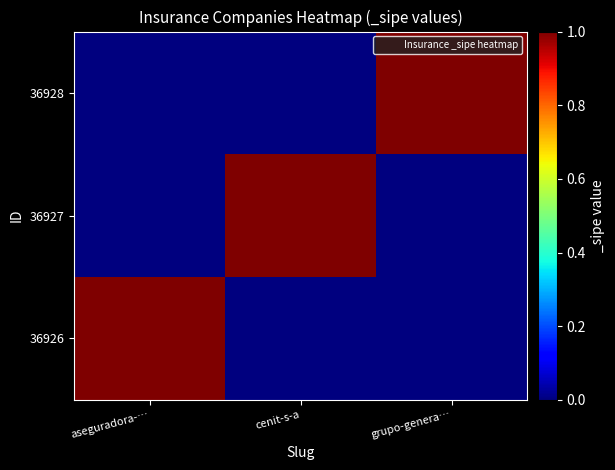

At grupo-genera…, list the series in order from largest to smallest.

36928, 36926, 36927